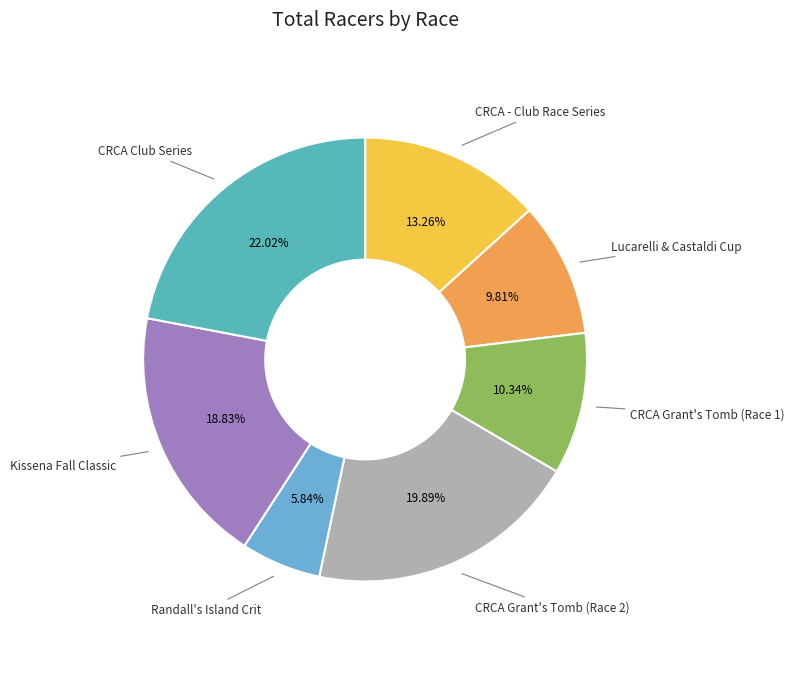

What is the smallest slice in the pie chart?

Randall's Island Crit